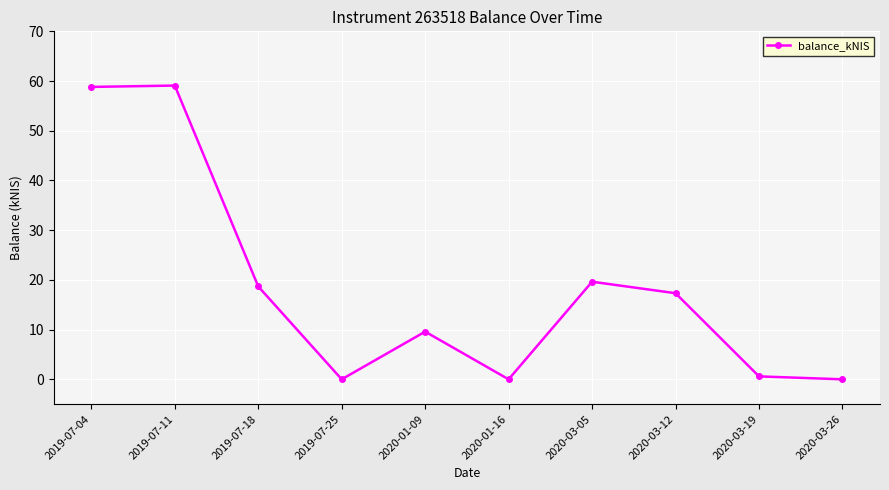

What position from the left is 2019-07-25?

4